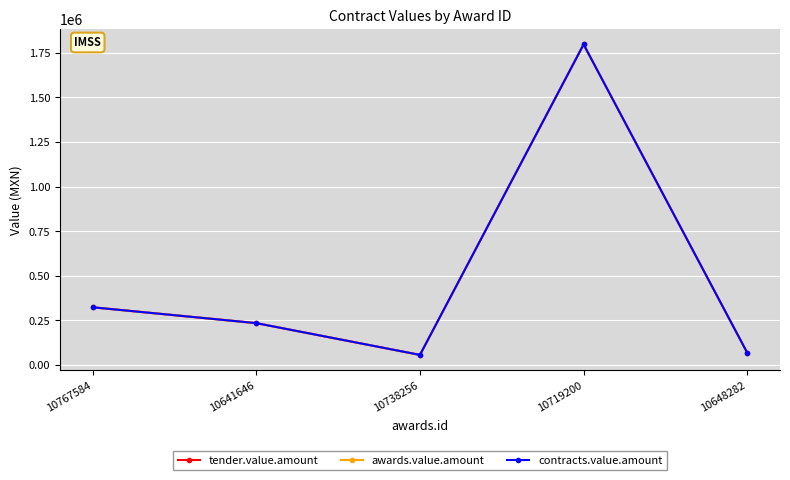

List the series in order of their peak value, lowest first.

tender.value.amount, awards.value.amount, contracts.value.amount